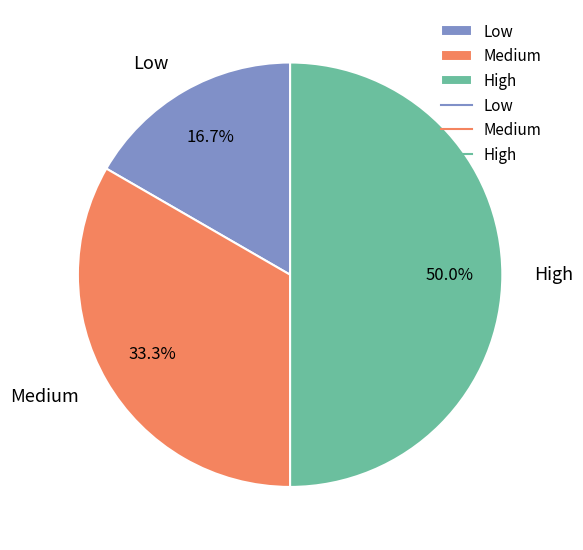

To the nearest percent, what portion does Medium represent?

33%